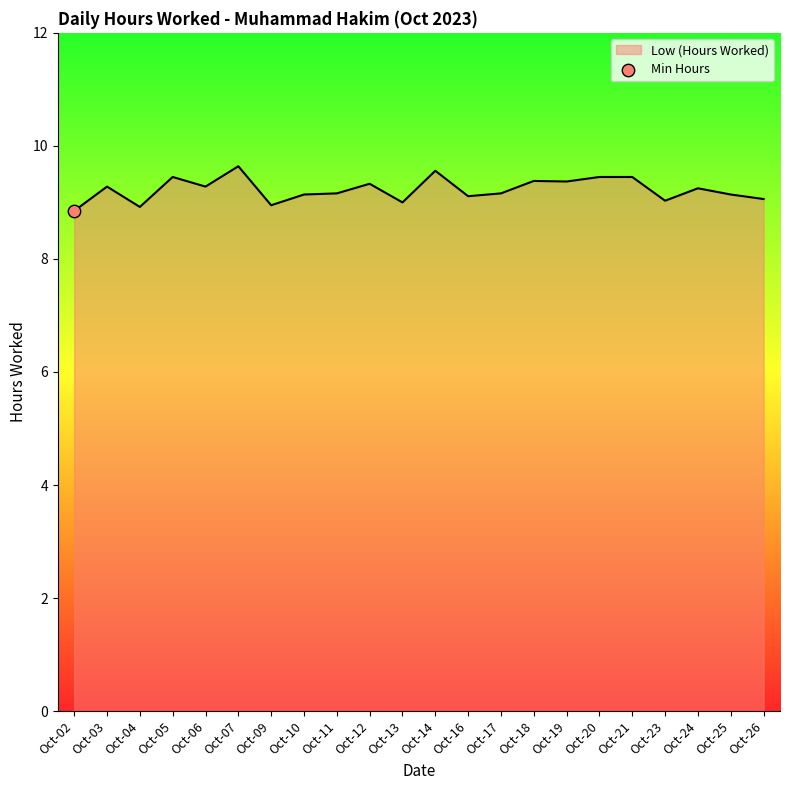

What is the change in value from Oct-03 to Oct-13?

-0.3